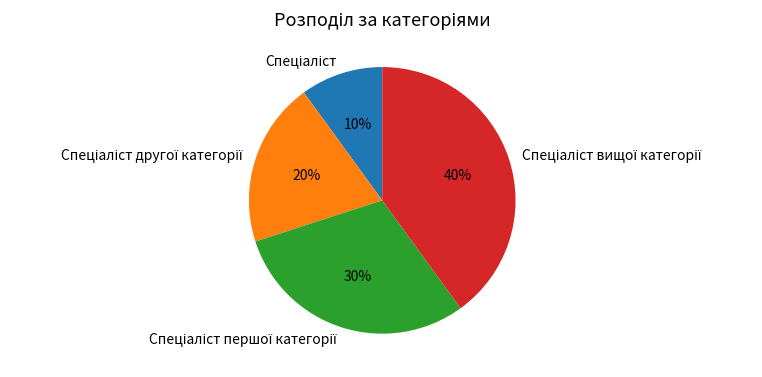

To the nearest percent, what is the difference between the largest and smallest slice percentages?

30%